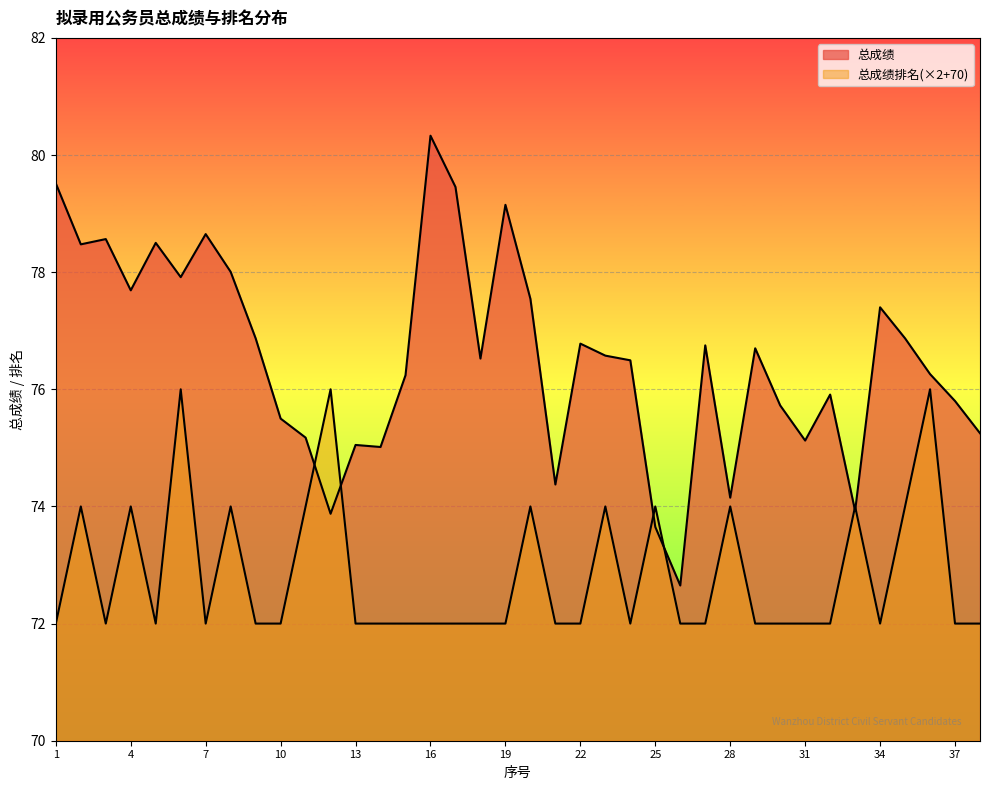

Which series has the largest range (max minus min)?

总成绩